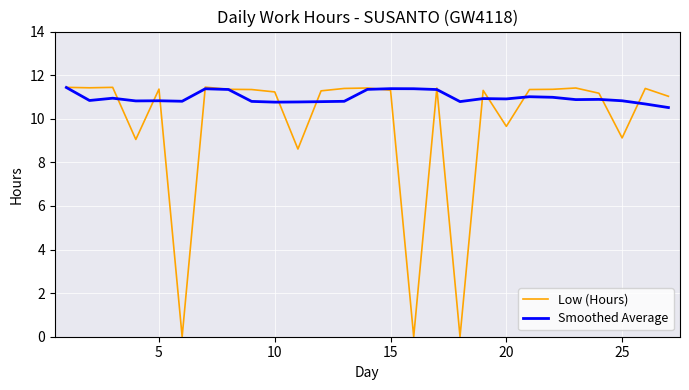

Which series has the largest total across all categories?

Smoothed Average